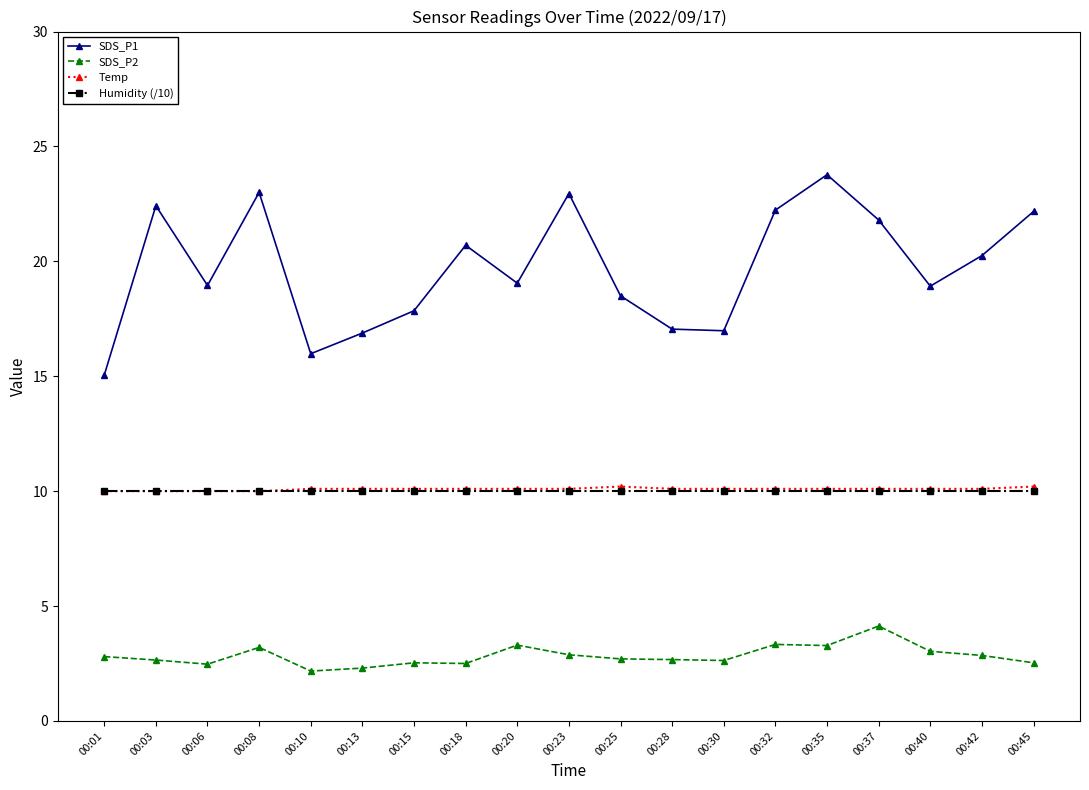

Is the value of Humidity (/10) at 00:15 greater than the value of SDS_P2 at 00:01?

Yes